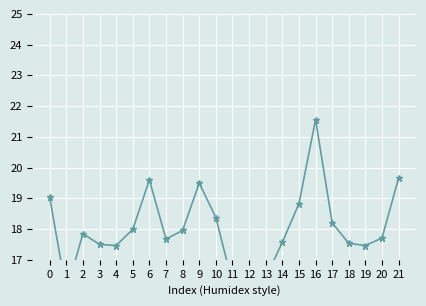

What is the sum of all brain_body_ratio (scaled) values?

395.0